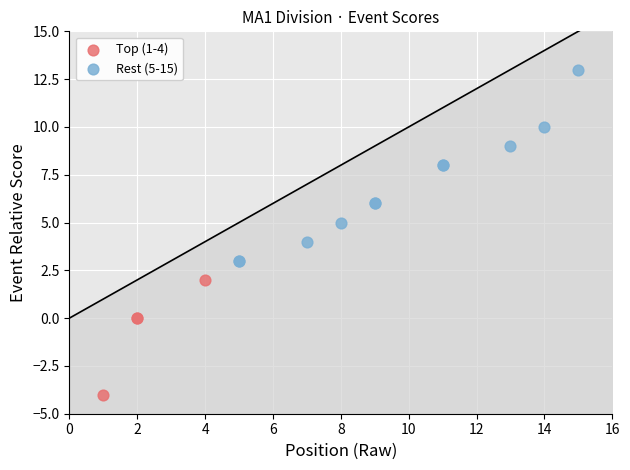

Which series contains the highest Y value?

Rest (5-15)